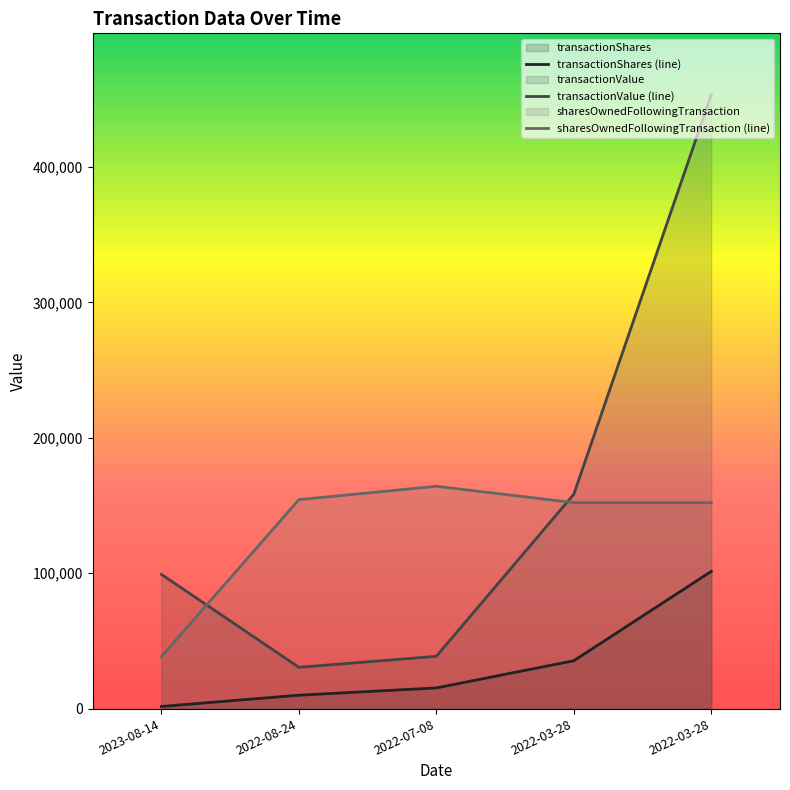

Is the value of transactionShares (line) at 2022-03-28 greater than the value of transactionValue (line) at 2022-03-28?

No